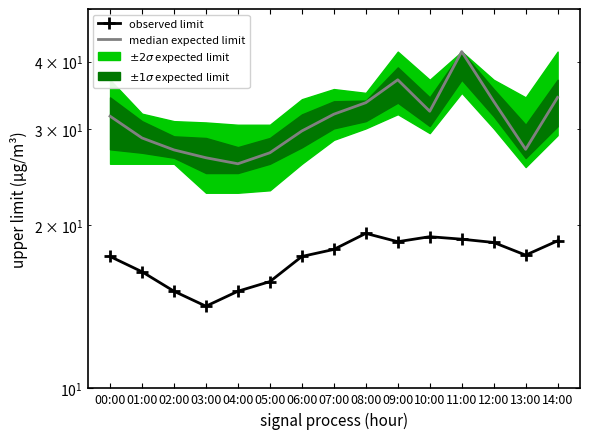

At which category is the sum across all series the highest?

11:00